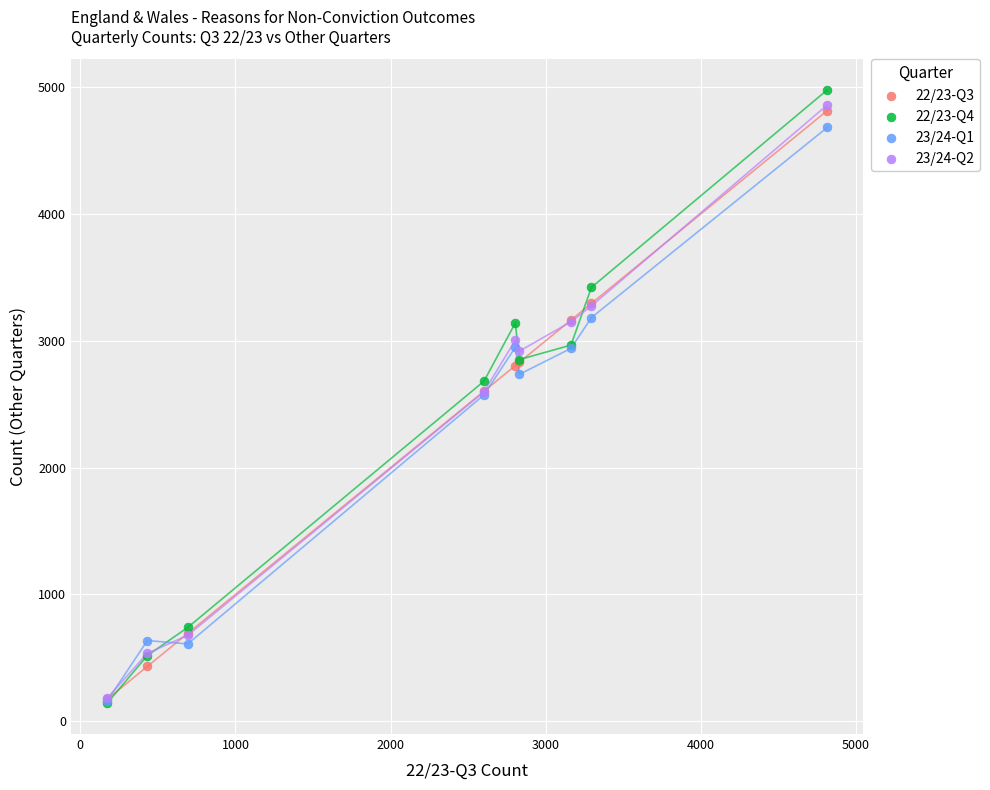

What are all the series names shown in the legend?

22/23-Q3, 22/23-Q4, 23/24-Q1, 23/24-Q2